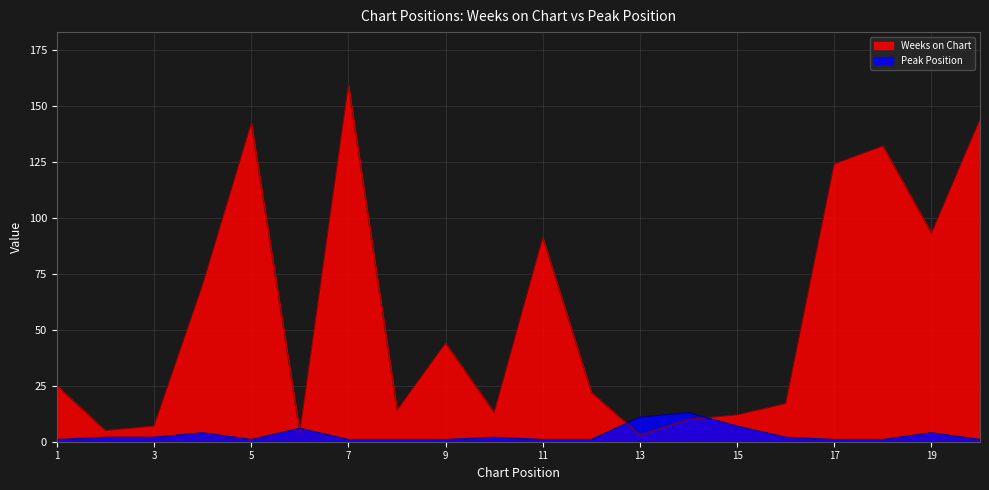

True or false: Weeks on Chart has more than 0 interior local peaks.

True